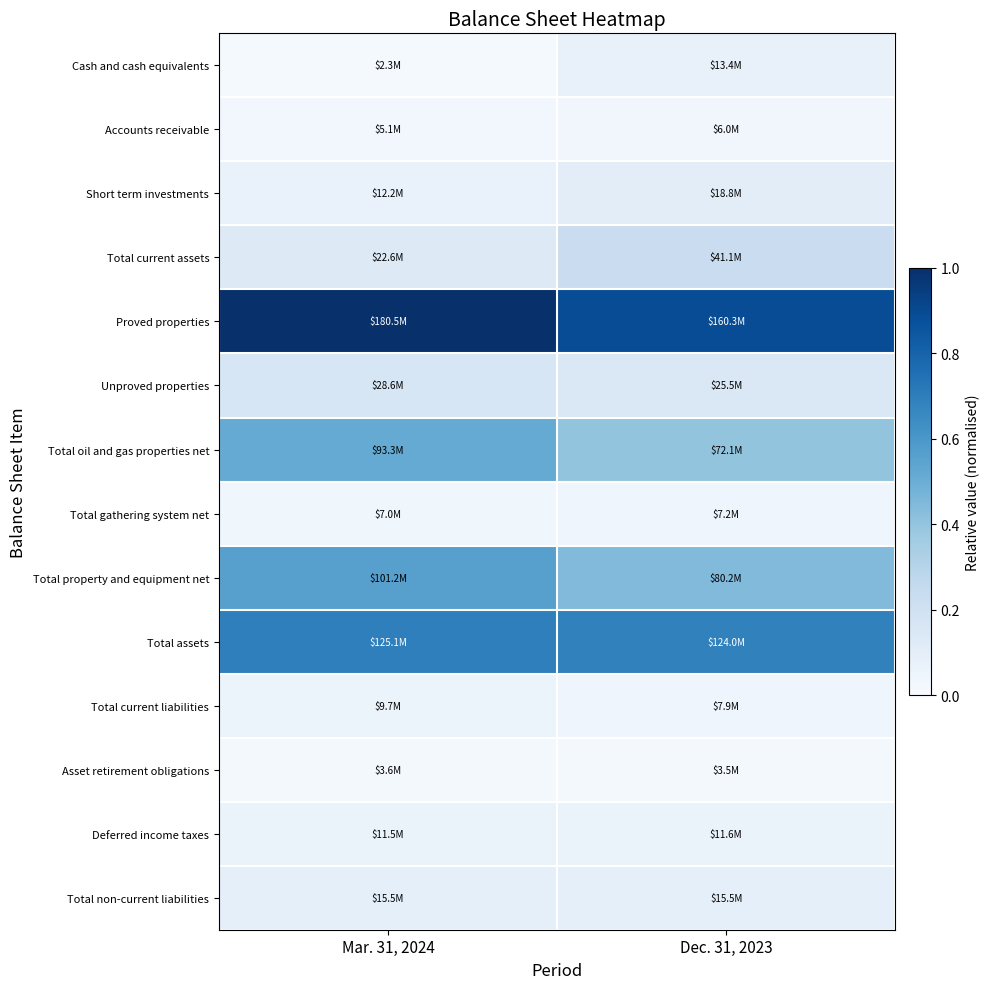

At which category does the chart reach its minimum across all series?

Mar. 31, 2024